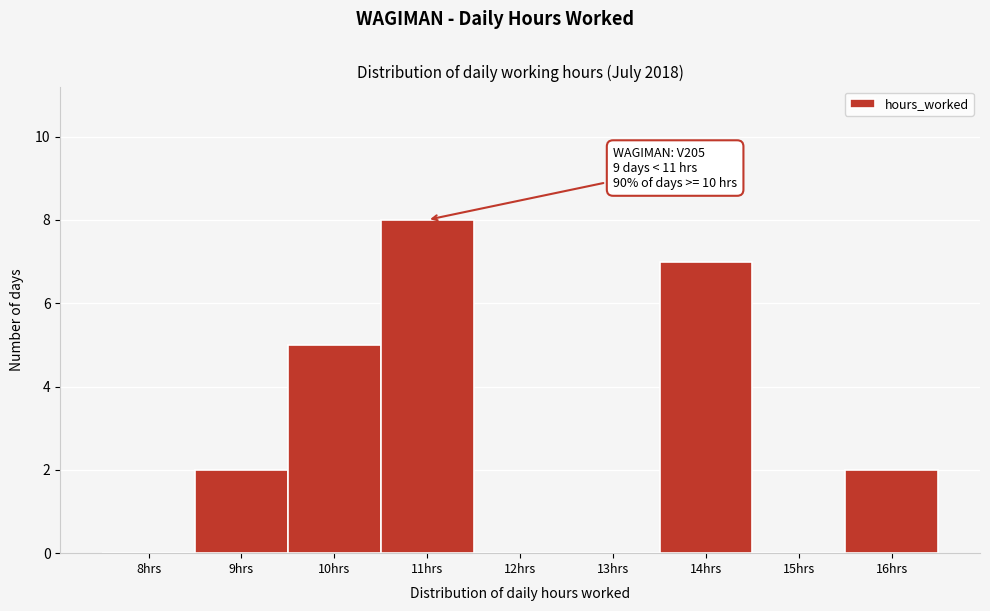

Reading right to left, list all the values displayed in this chart.

16hrs=2	15hrs=0	14hrs=7	13hrs=0	12hrs=0	11hrs=8	10hrs=5	9hrs=2	8hrs=0